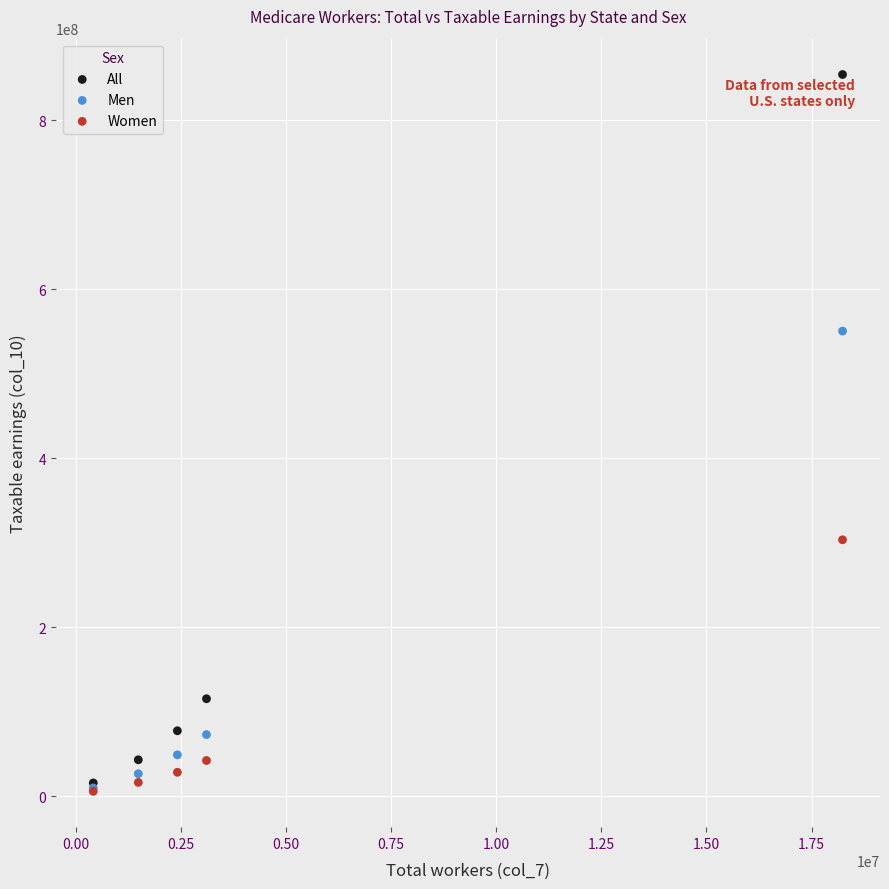

In the Women series, what Y value is closest to 154813217?

42408980